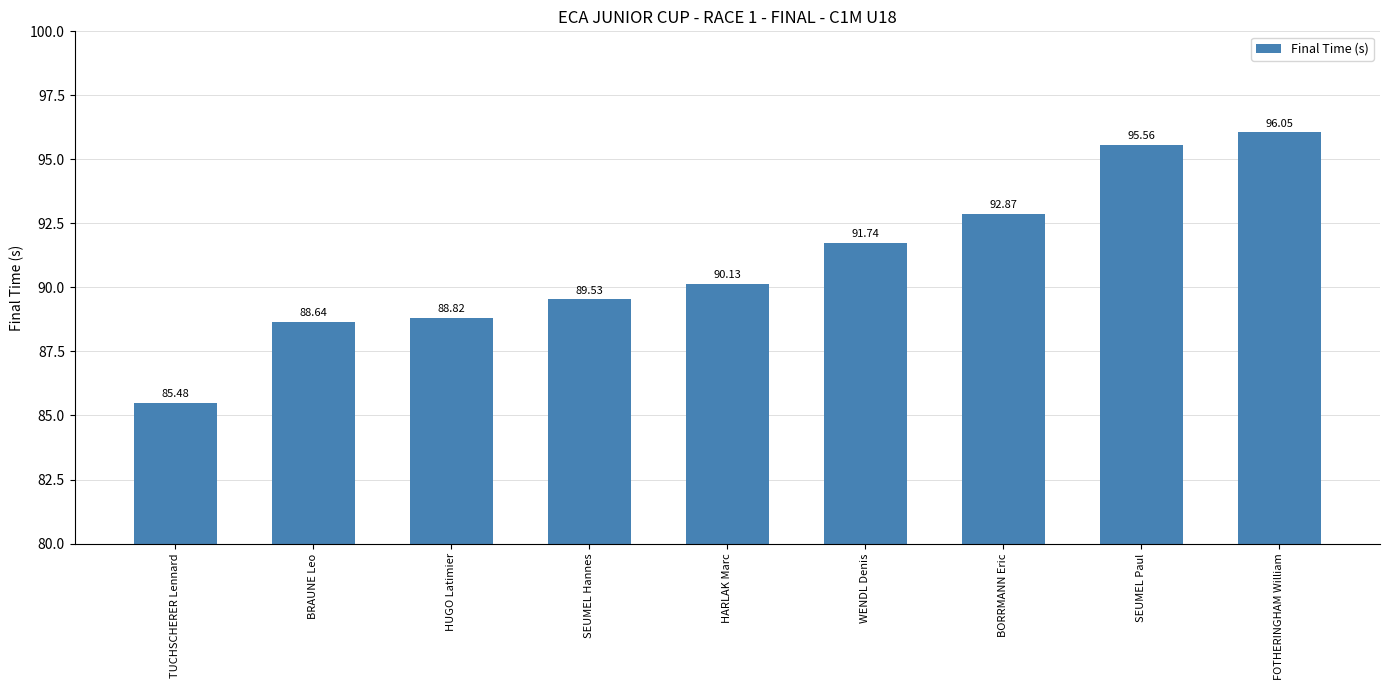

True or false: the data shows 95.6 at SEUMEL Paul.

True